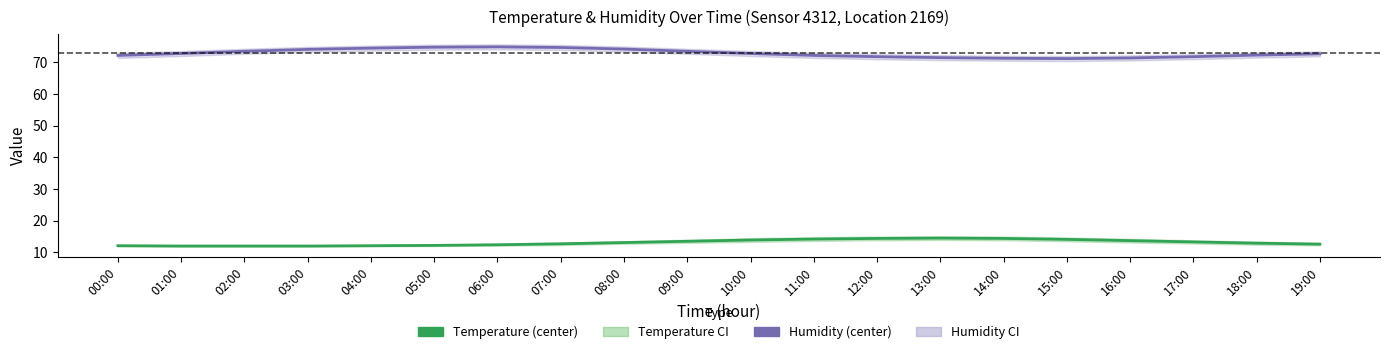

Is this an area chart (filled region under the line)?

No